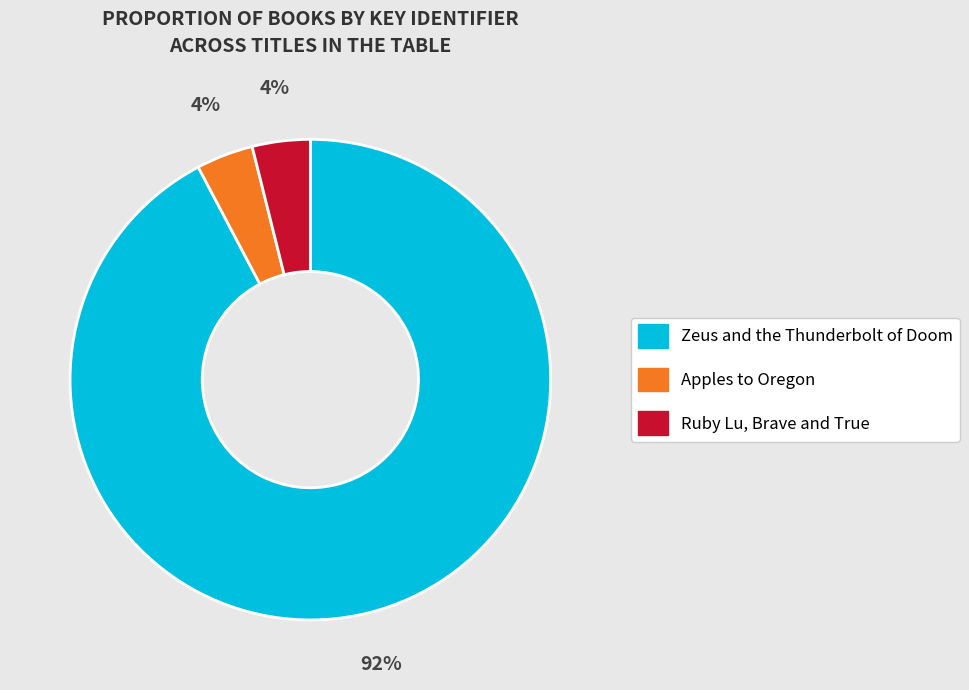

Which has a higher value, Ruby Lu, Brave and True or Zeus and the Thunderbolt of Doom?

Zeus and the Thunderbolt of Doom